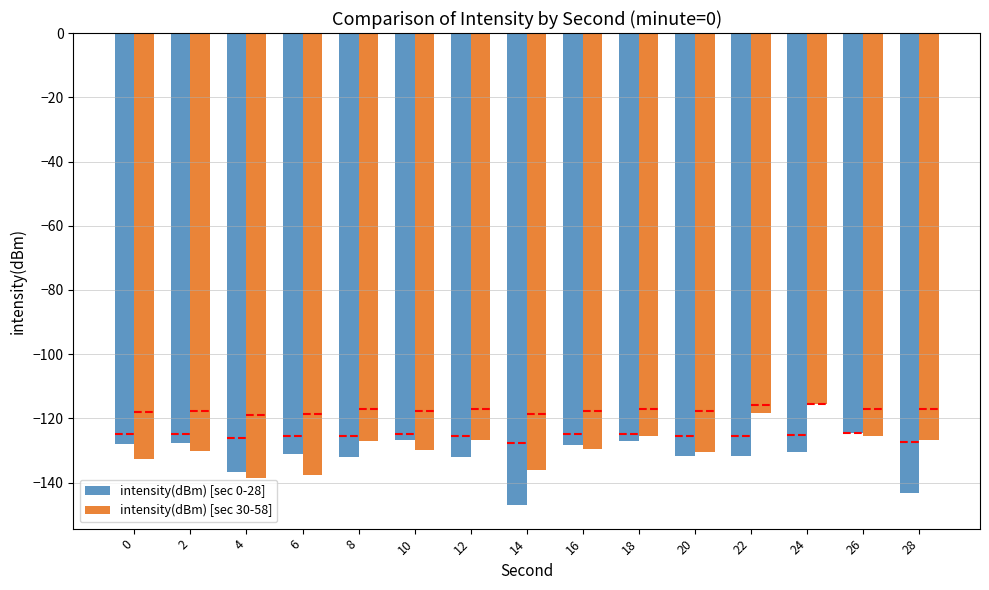

What is the sum of the intensity(dBm) [sec 0-28] values at 2 and 14?

-274.5